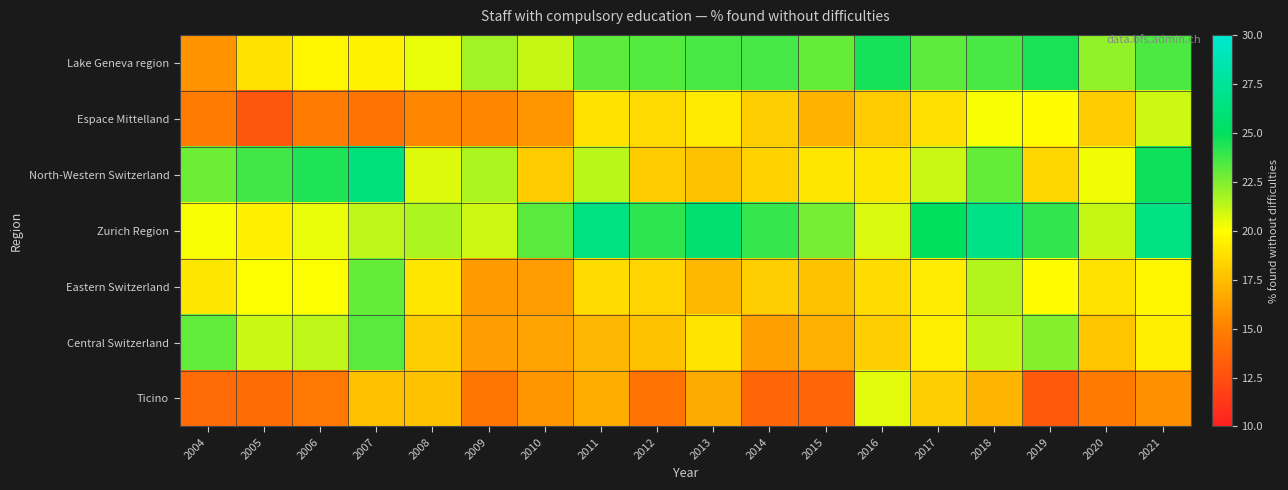

Which has a higher value, 2014 or 2009?

2014